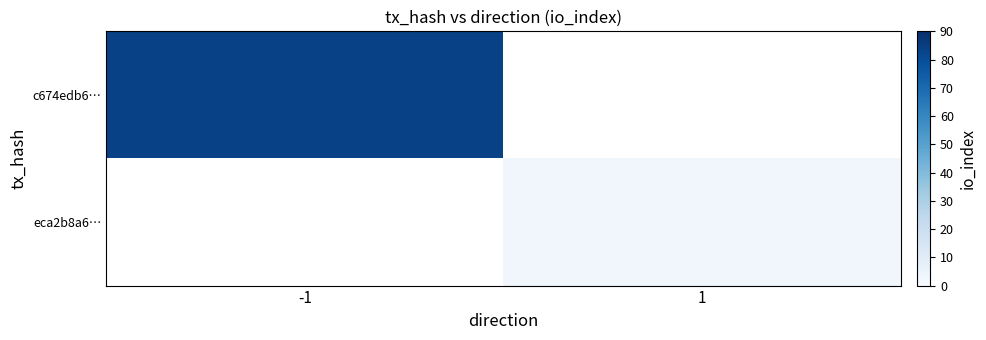

Is it true that eca2b8a6… equals 3.0 at 1?

True